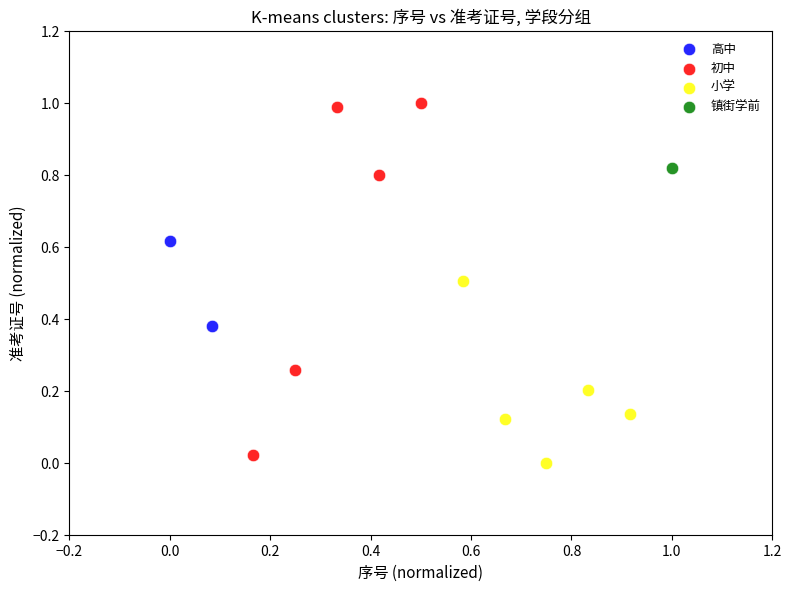

What are all the series names shown in the legend?

高中, 初中, 小学, 镇街学前